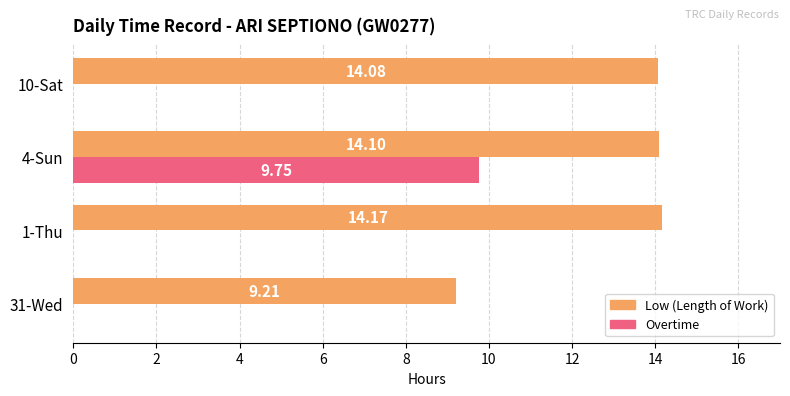

Count the number of data series in this chart.

2